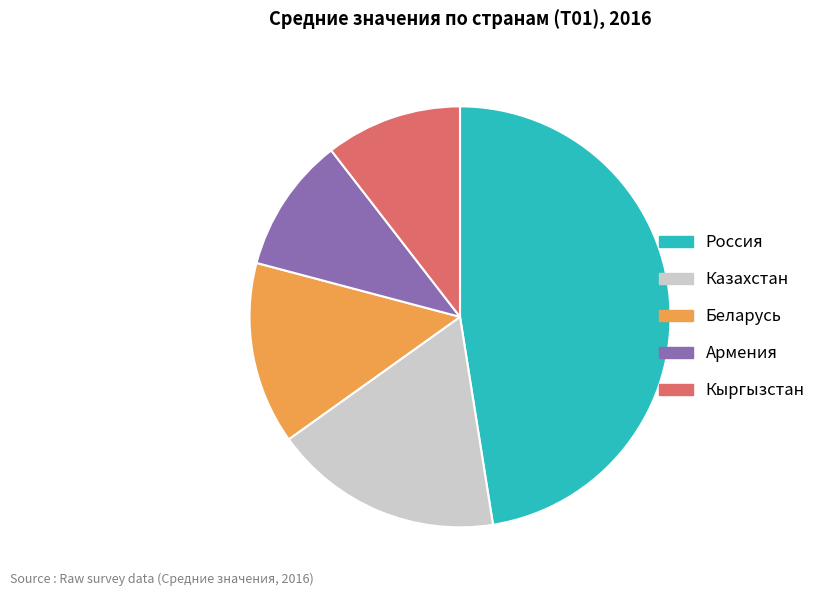

Is it true that Армения is 1% of the pie?

False